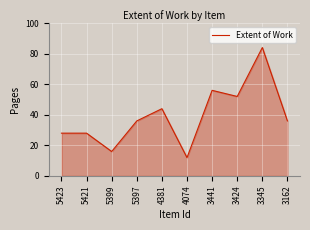

At which category does the chart reach its minimum across all series?

4074